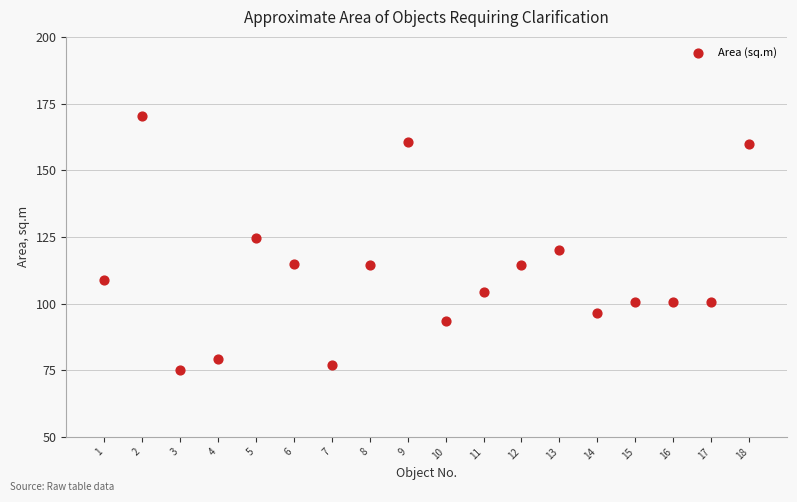

What is the range of X values (max minus min)?

17.0